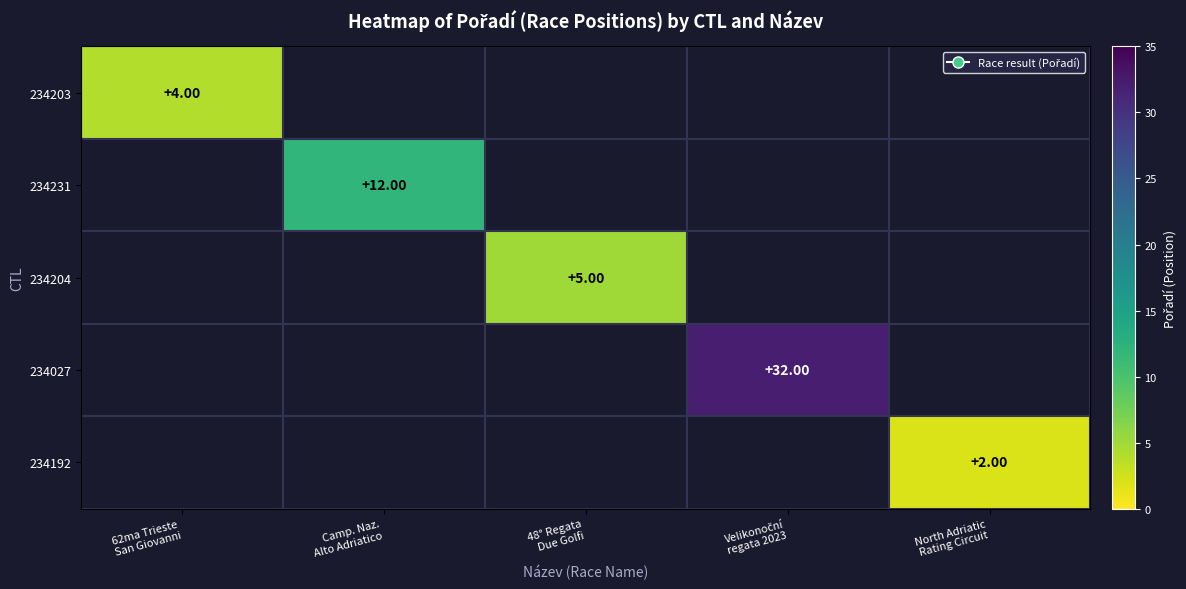

At which category does the chart reach its minimum across all series?

North Adriatic
Rating Circuit